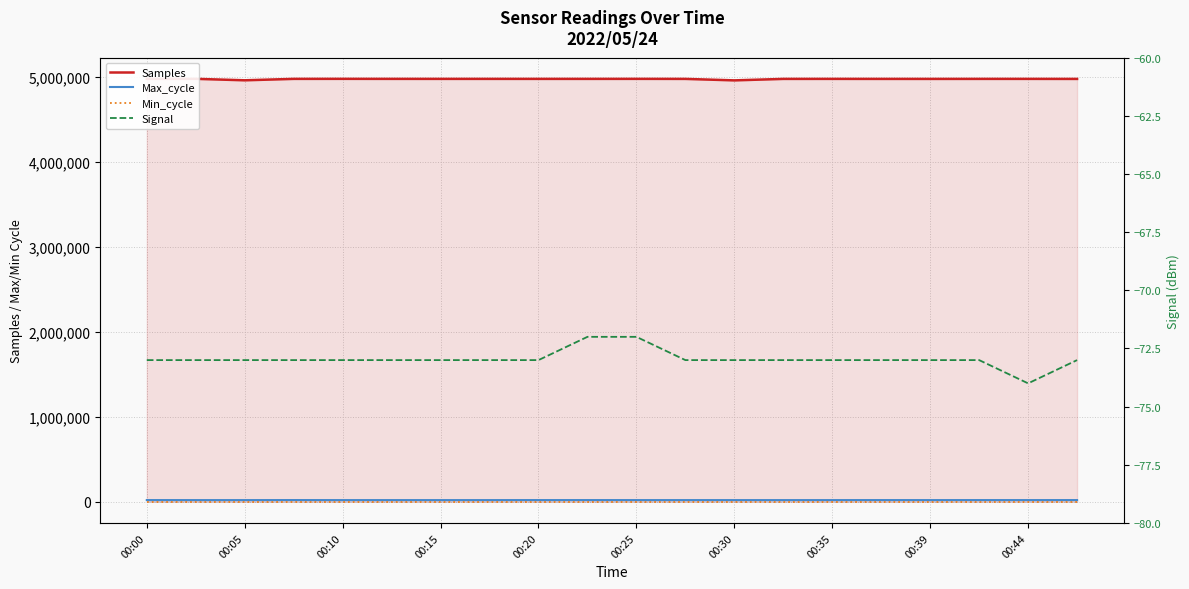

Which has a higher value, 00:35 or 00:44?

00:35